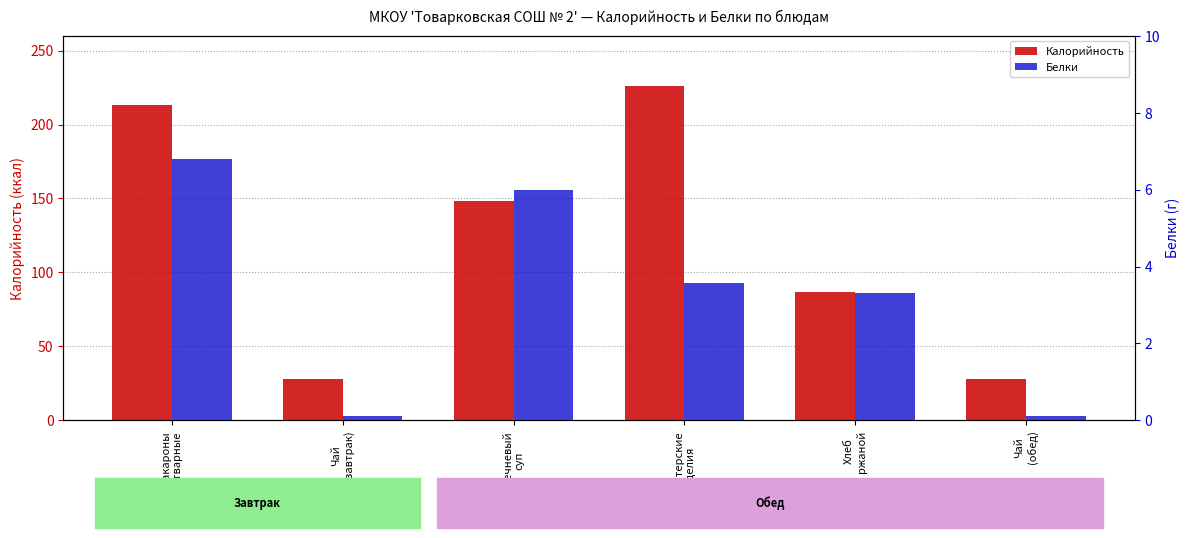

The Калорийность series shows 213.1 at Макароны
отварные. True or false?

True